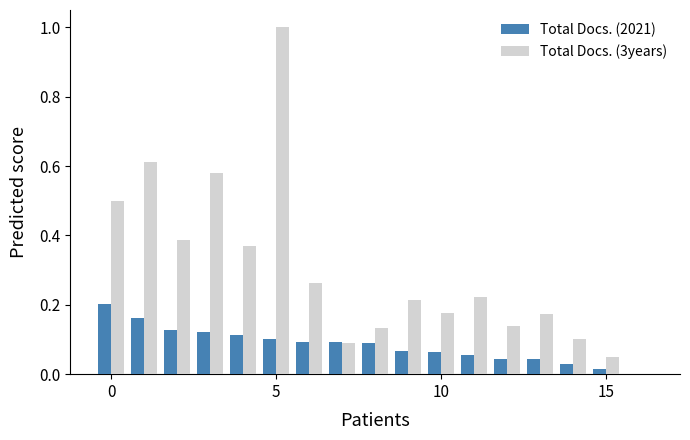

What is the sum of all Total Docs. (2021) values?

1.4